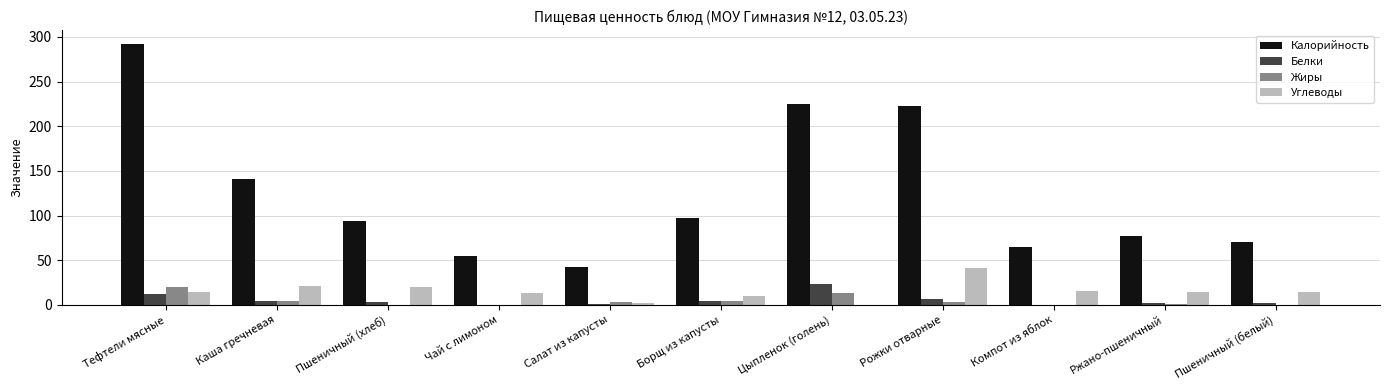

What is the spread (max minus min) of values at Ржано-пшеничный?

76.7